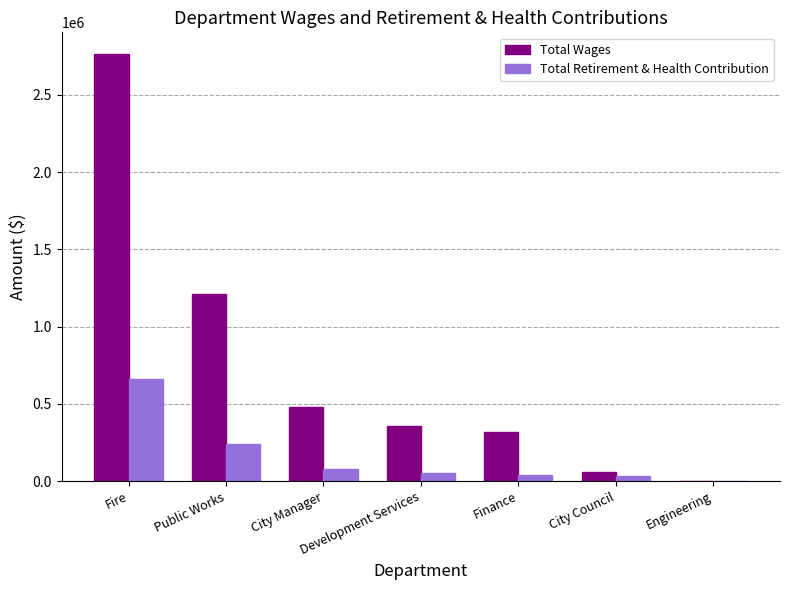

Between Public Works and City Manager, which series saw the biggest shift?

Total Wages